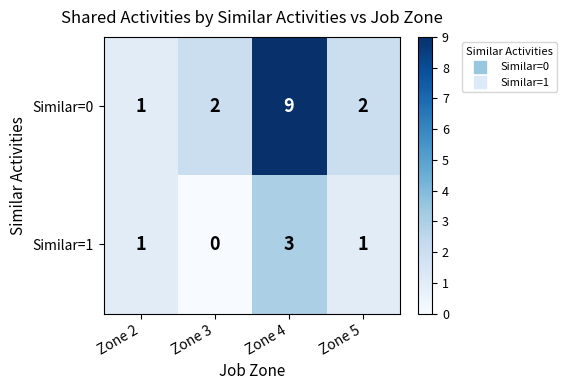

Rank the series by their average value, from lowest to highest.

Similar=1, Similar=0